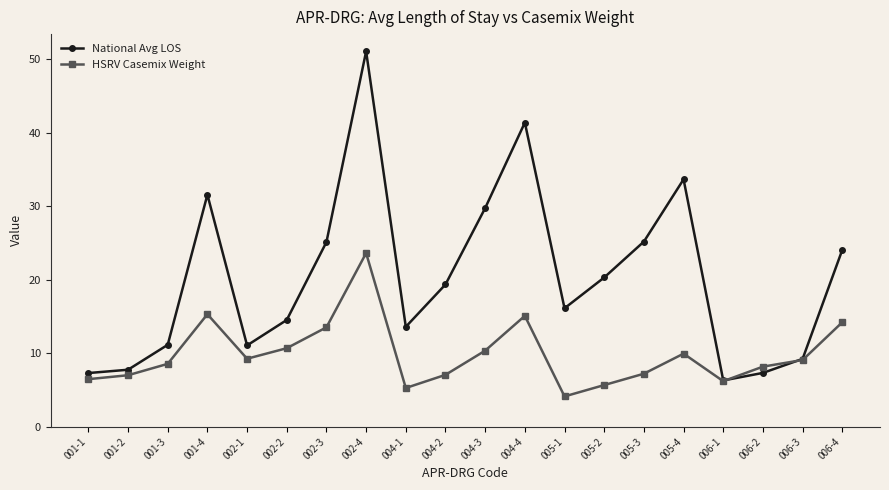

What is the sum of all HSRV Casemix Weight values?

196.7